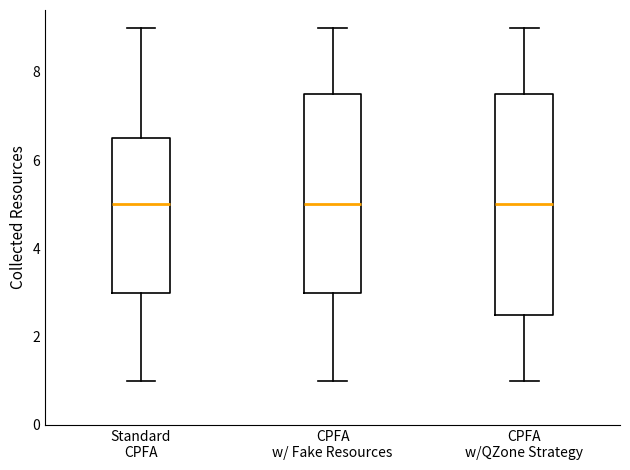

Comparing the boxes themselves (not the whiskers), which one is the tallest?

CPFA w/QZone Strategy